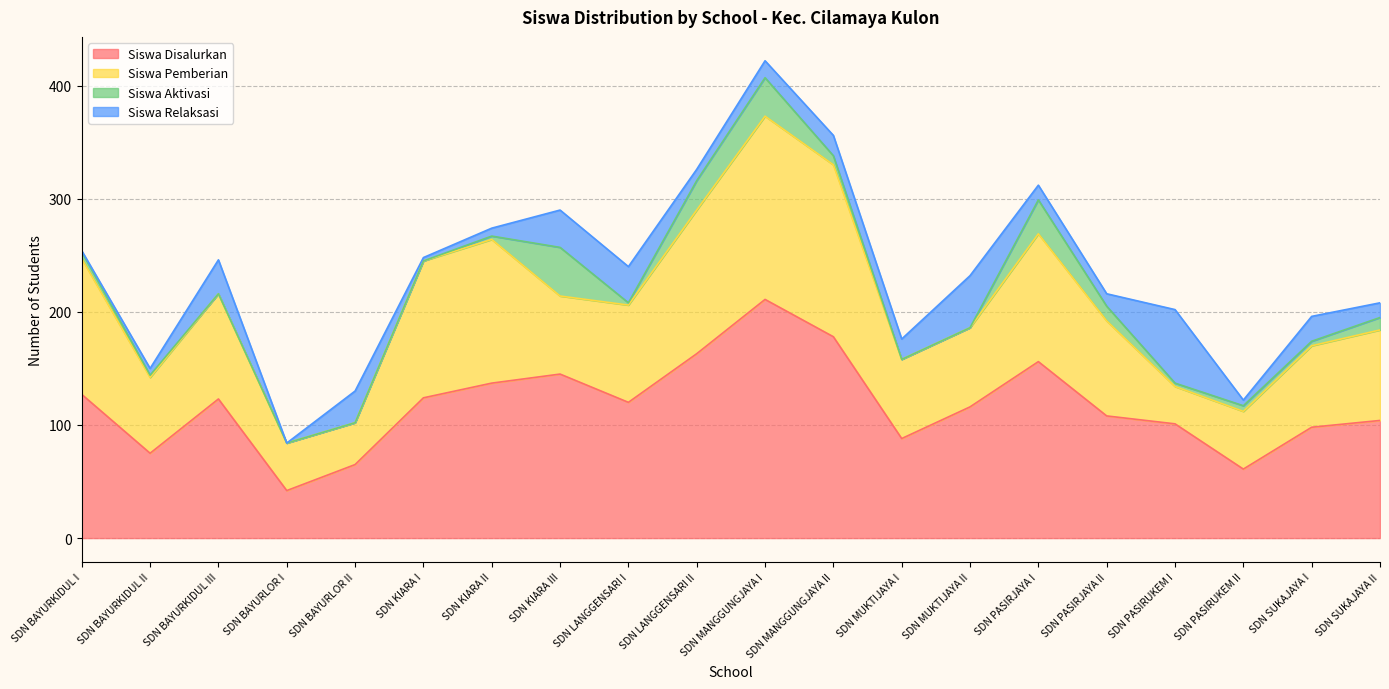

Rank the series by their maximum value, from highest to lowest.

Siswa Disalurkan, Siswa Pemberian, Siswa Relaksasi, Siswa Aktivasi